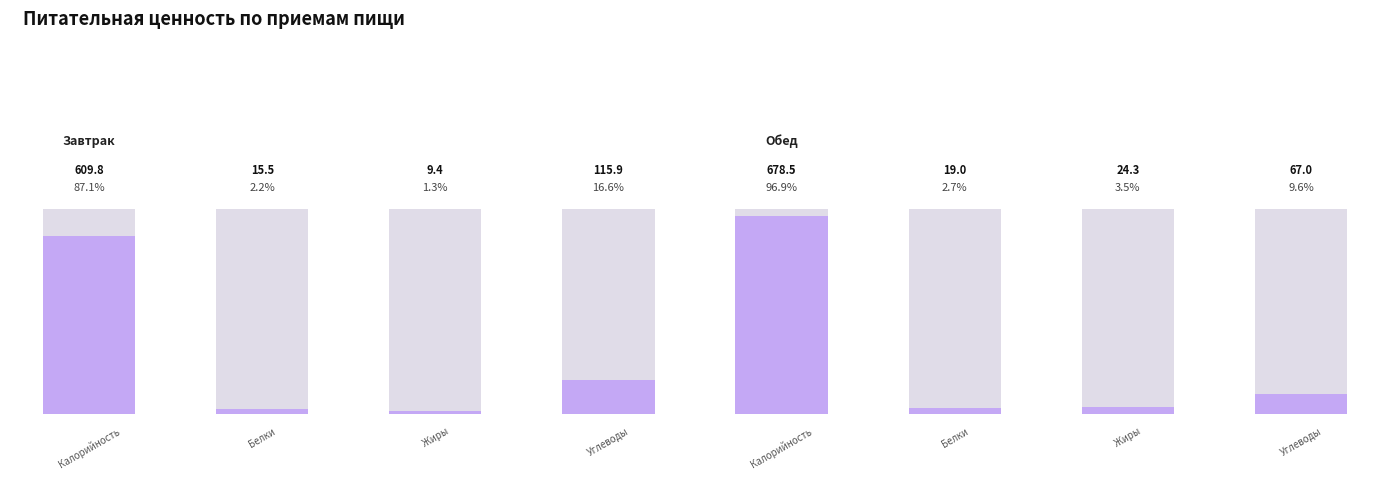

What is the total value across all series at Обед?

788.8